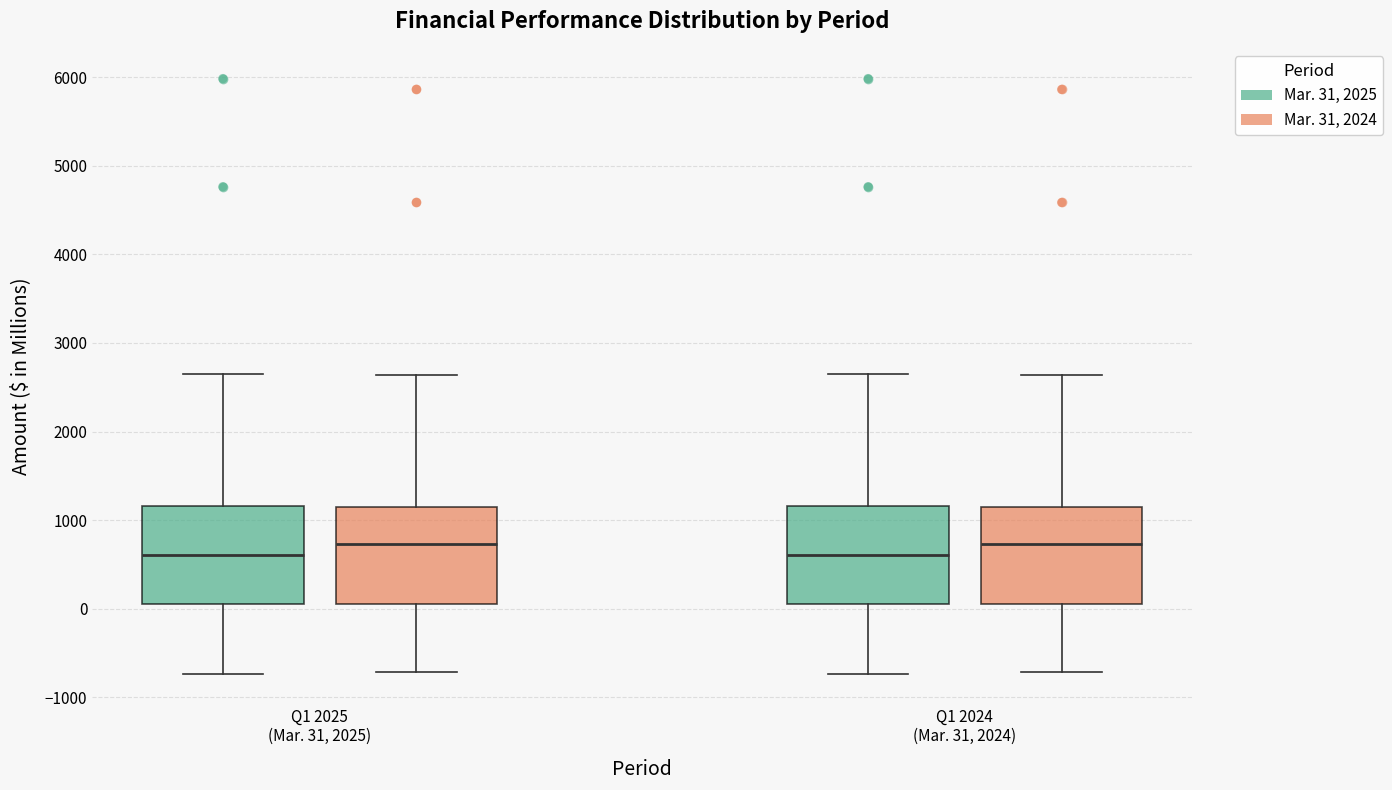

Where is the lower edge of the box for Q1 2024 (Mar. 31, 2024) (Mar. 31, 2025) on the y-axis? The values are not printed on the chart, so give them approximately, as read against the axis.

100